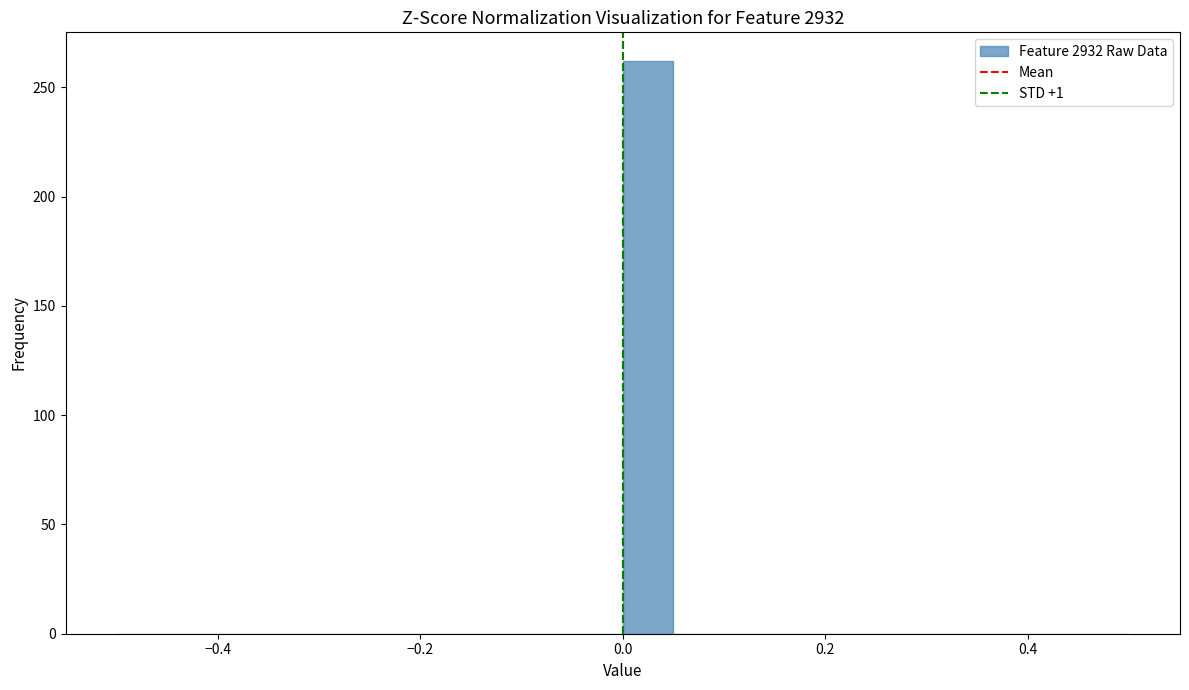

Around what value on the x-axis is the tallest bar? Give the approximate position of its centre, as read against the axis.

0.02